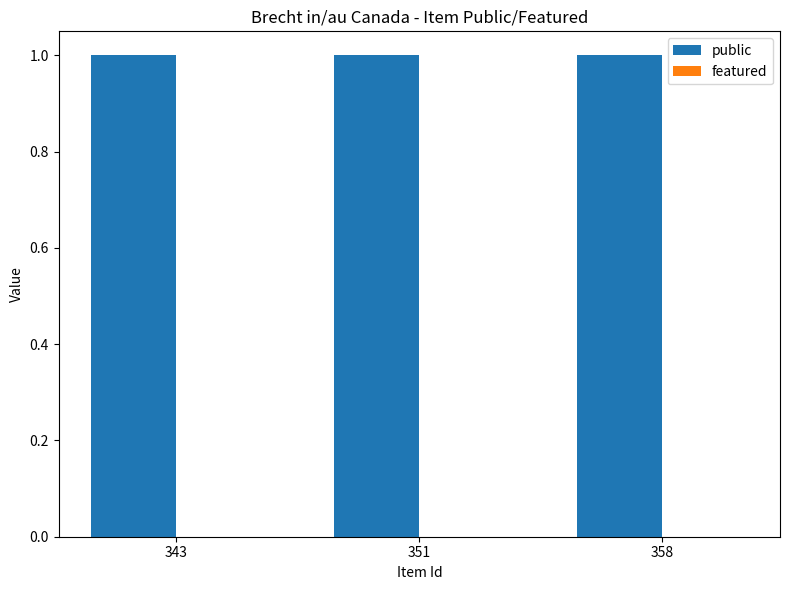

What is the difference between the highest and lowest values at 358?

1